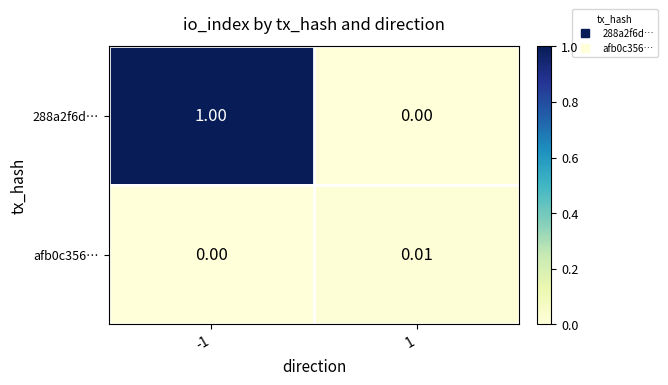

What is the spread (max minus min) of values at -1?

1.0